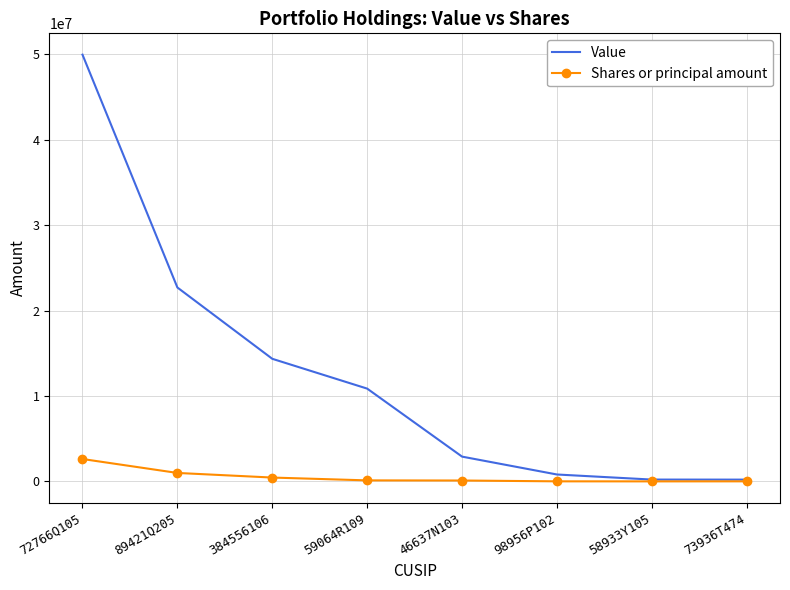

Where does the Shares or principal amount series first go above 120322?

72766Q105